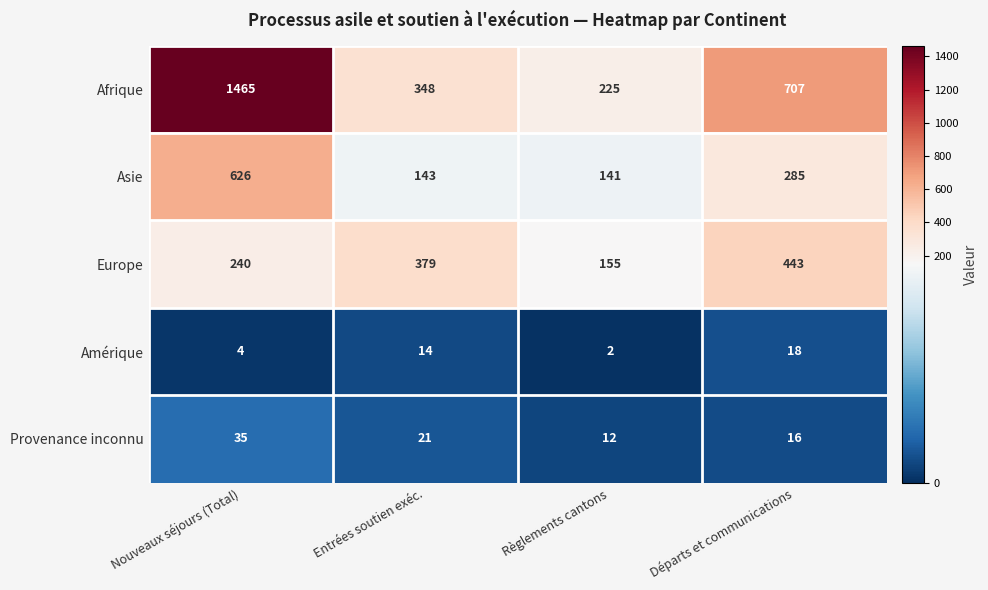

Which label corresponds to the smallest value in the chart?

Règlements cantons